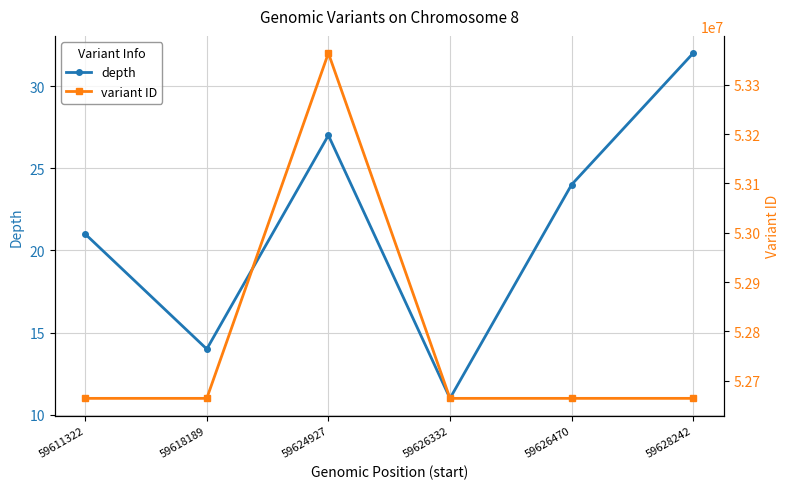

Reading right to left, extract all data points from this chart.

depth: 59628242=32	59626470=24	59626332=11	59624927=27	59618189=14	59611322=21
variant ID: 59628242=52664124	59626470=52664122	59626332=52664120	59624927=53364021	59618189=52664116	59611322=52664114